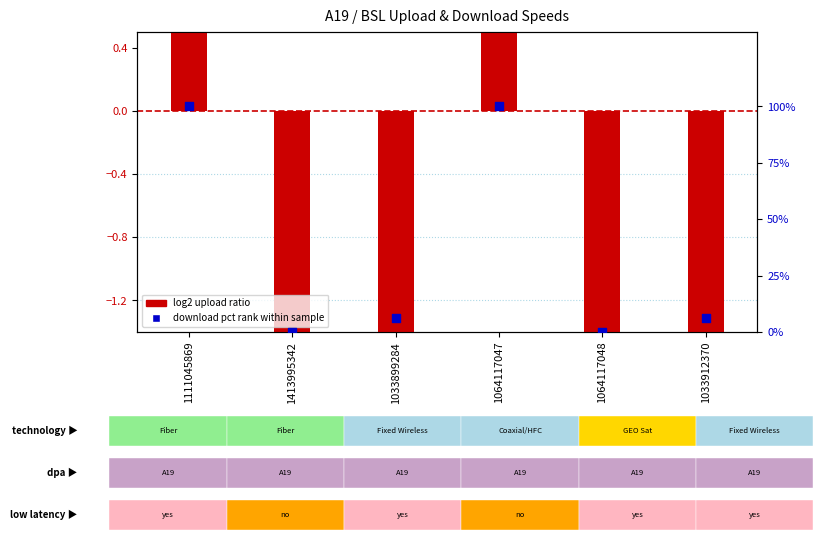

At how many categories does at least one series exceed 90?

2